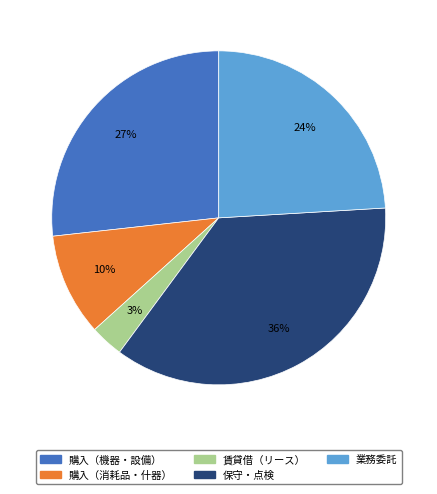

Is there any slice that represents more than half of the pie?

No